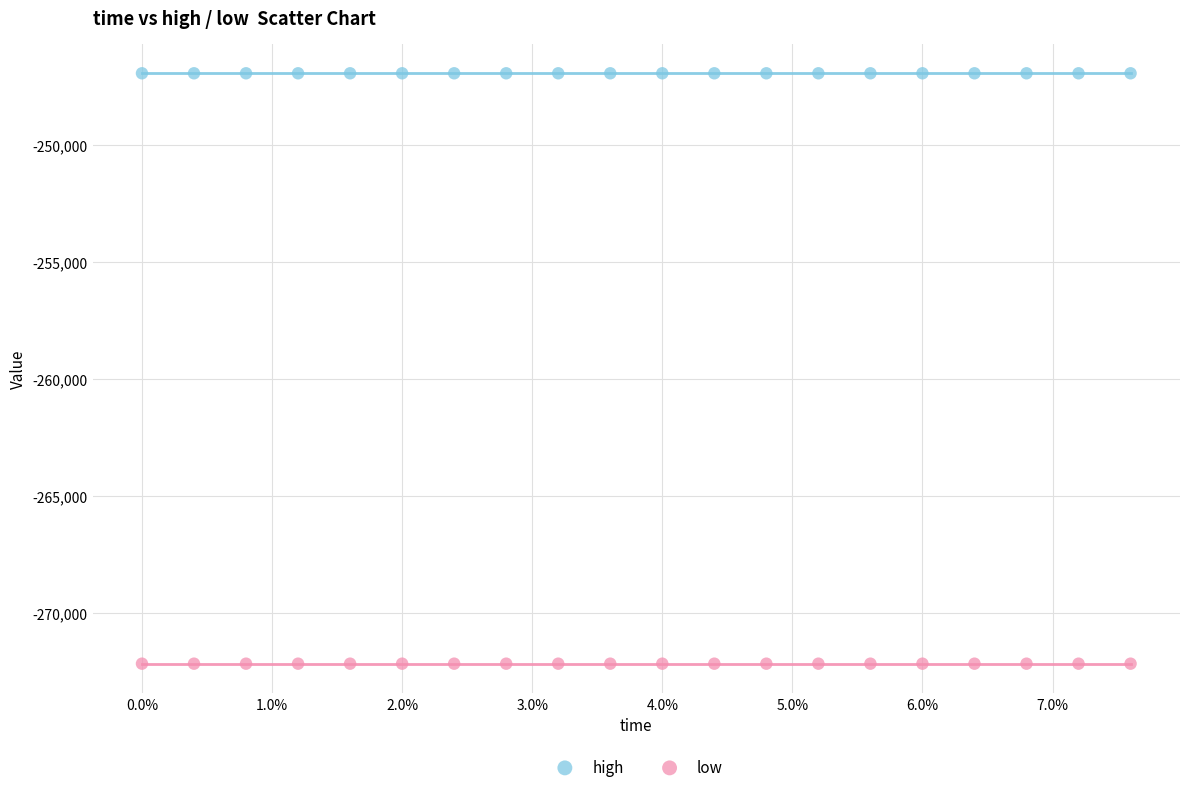

Which series contains the lowest Y value?

low